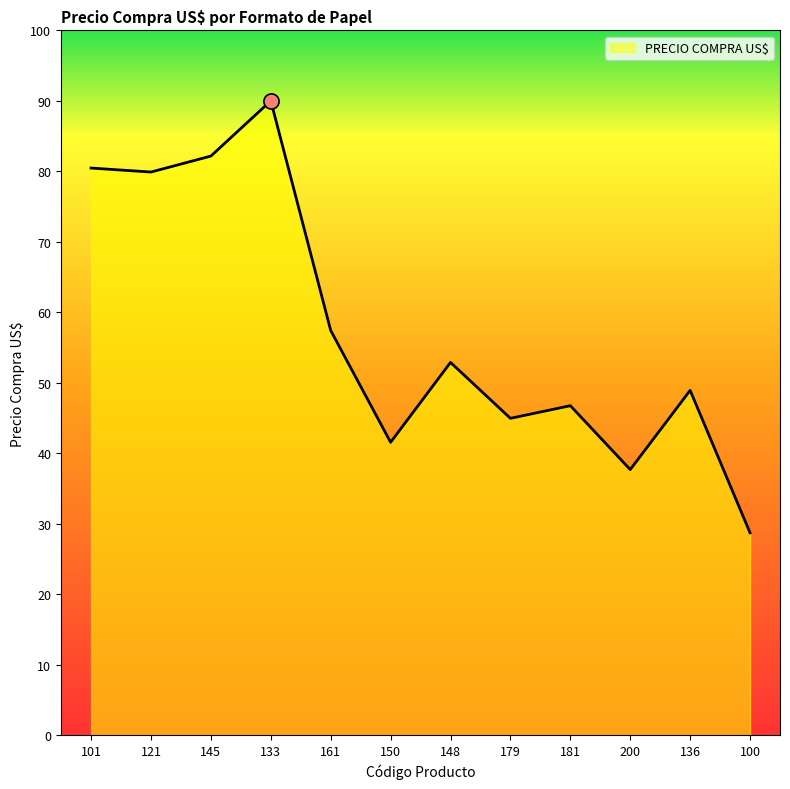

Approximately how many times larger is the value at 150 compared to 200?

1.1